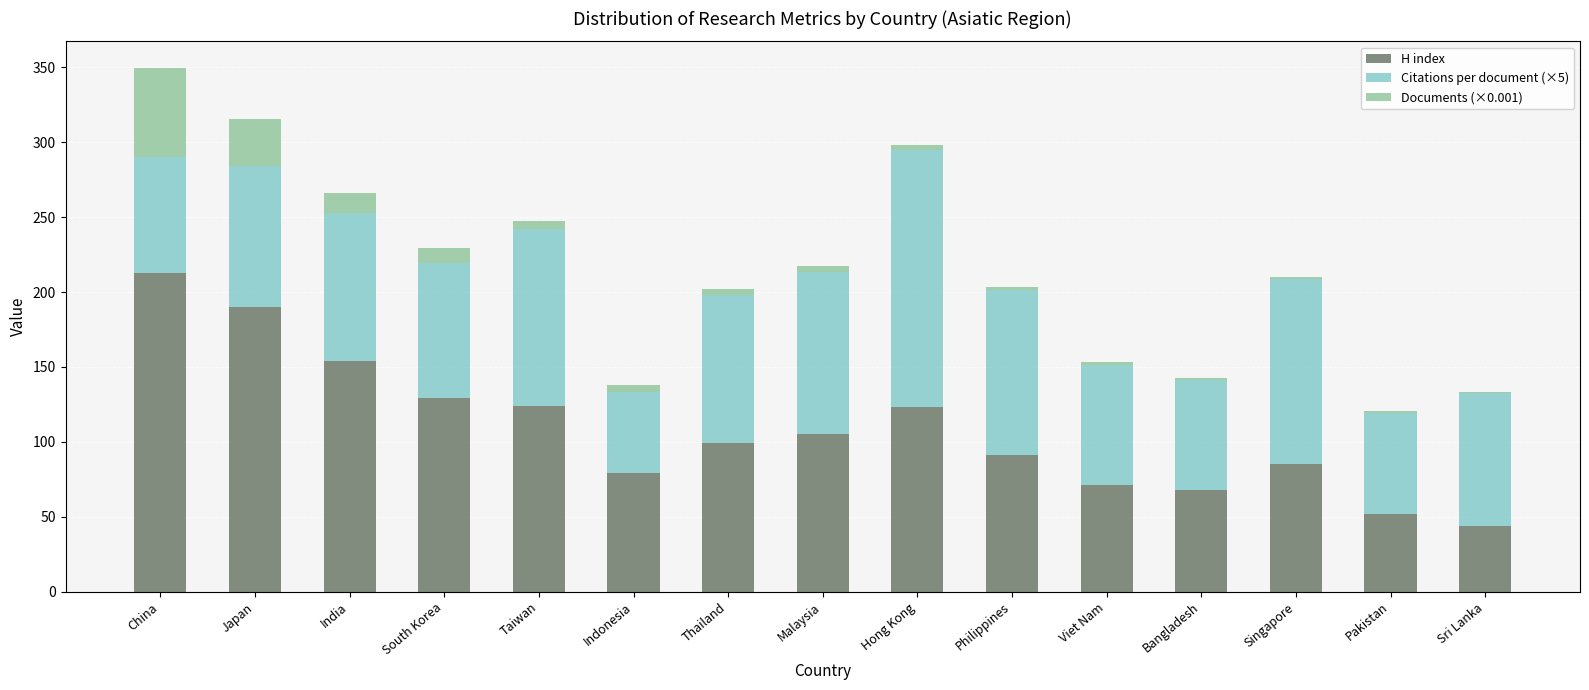

The value of H index at Hong Kong is 33.7. True or false?

False